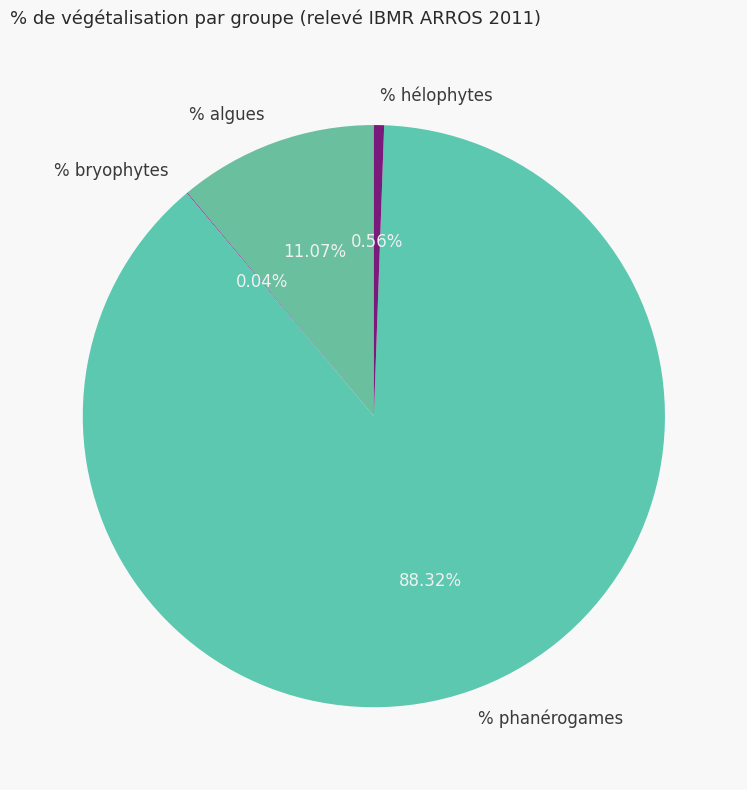

Which category has the biggest portion of the pie?

% phanérogames